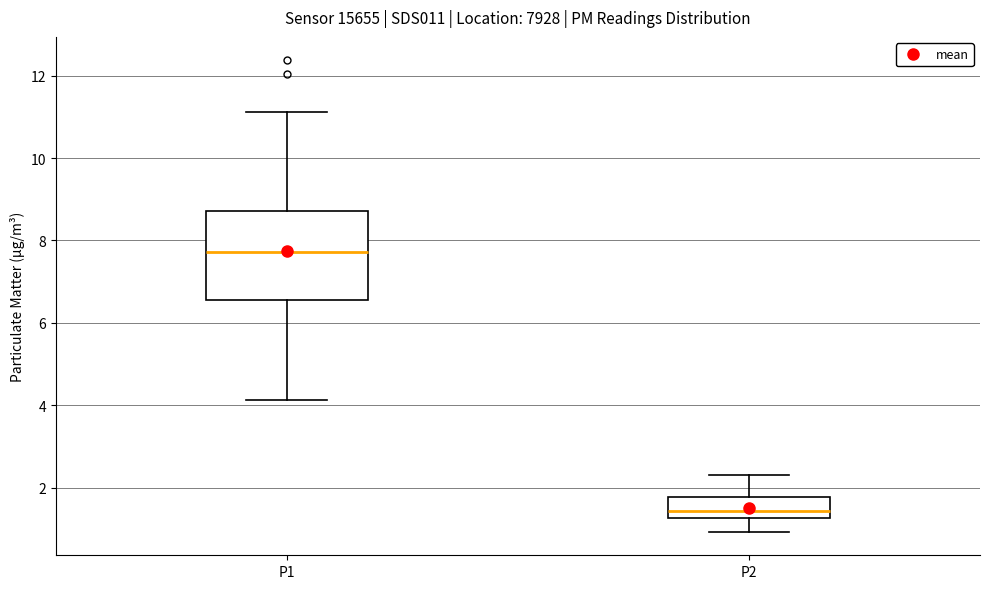

Which box is the tallest, from its lower edge to its upper edge?

P1